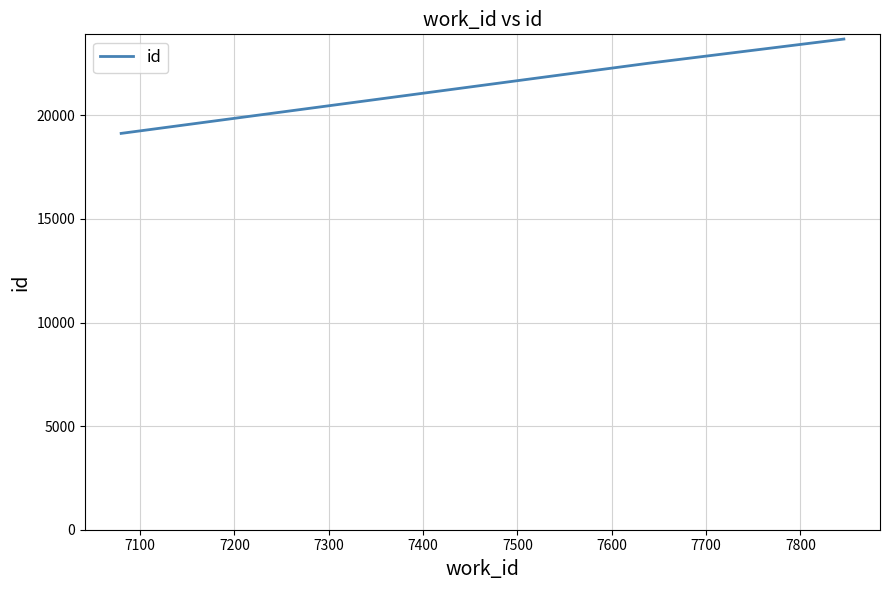

What is the sum of all values?

65317